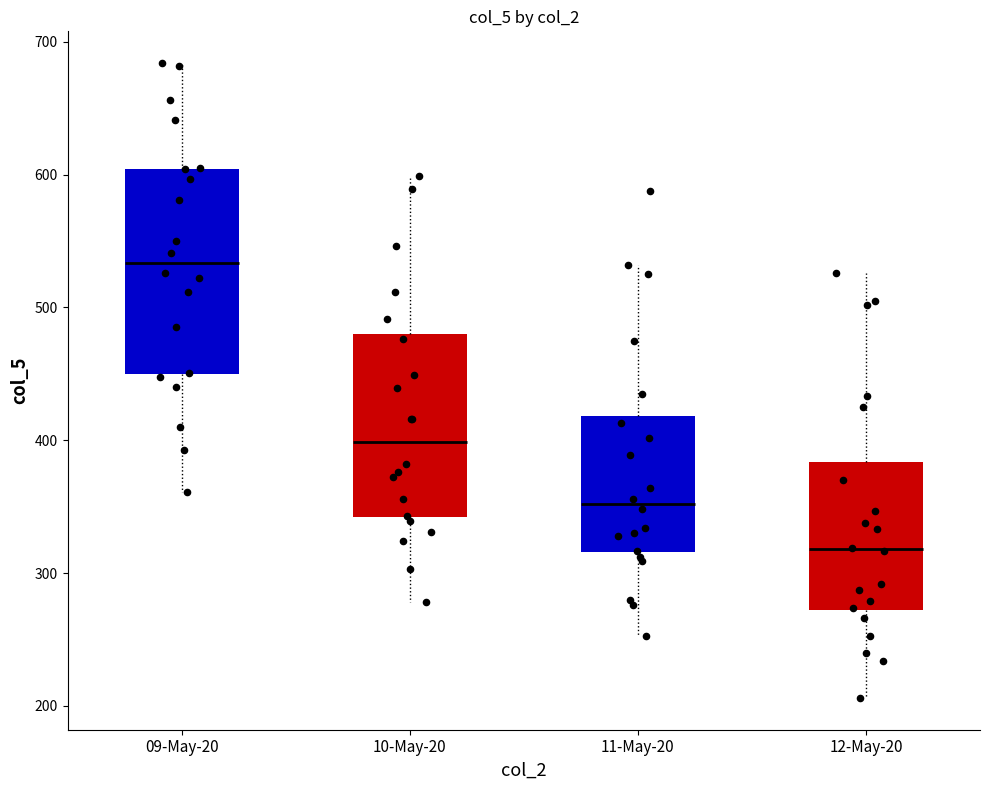

Which box has the highest median line?

09-May-20